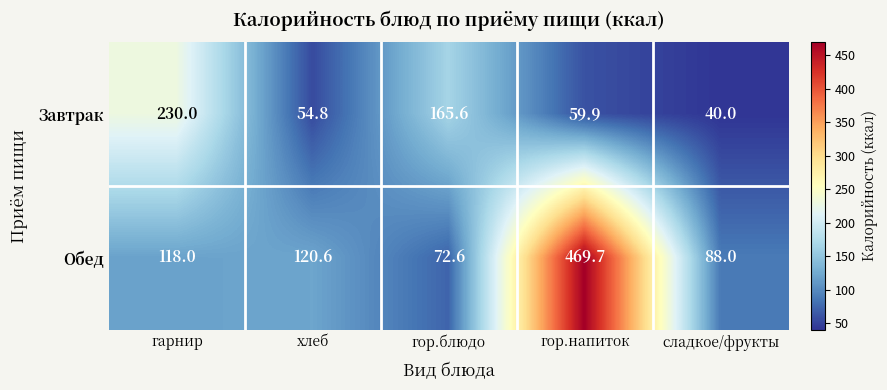

Rank the series by their maximum value, from lowest to highest.

Завтрак, Обед